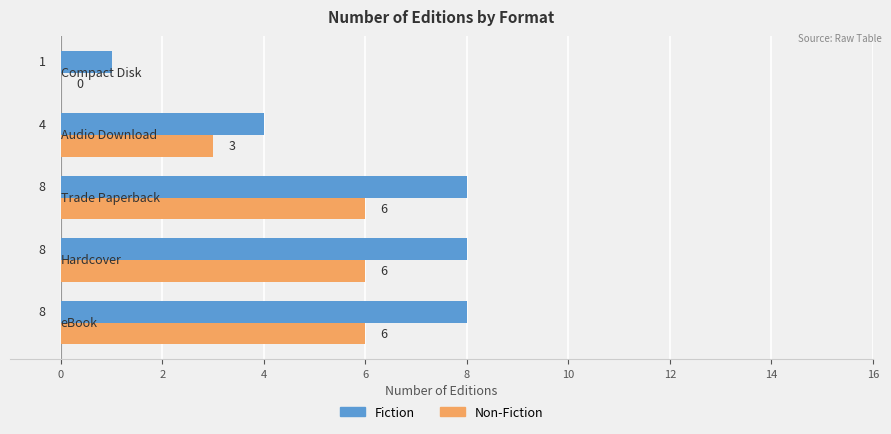

How many Fiction values are between 4 and 8?

4